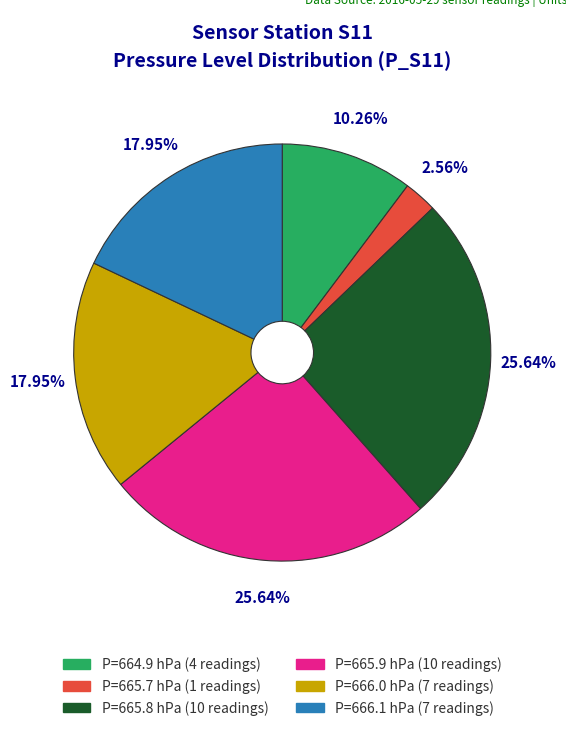

Does any single category account for the majority?

No